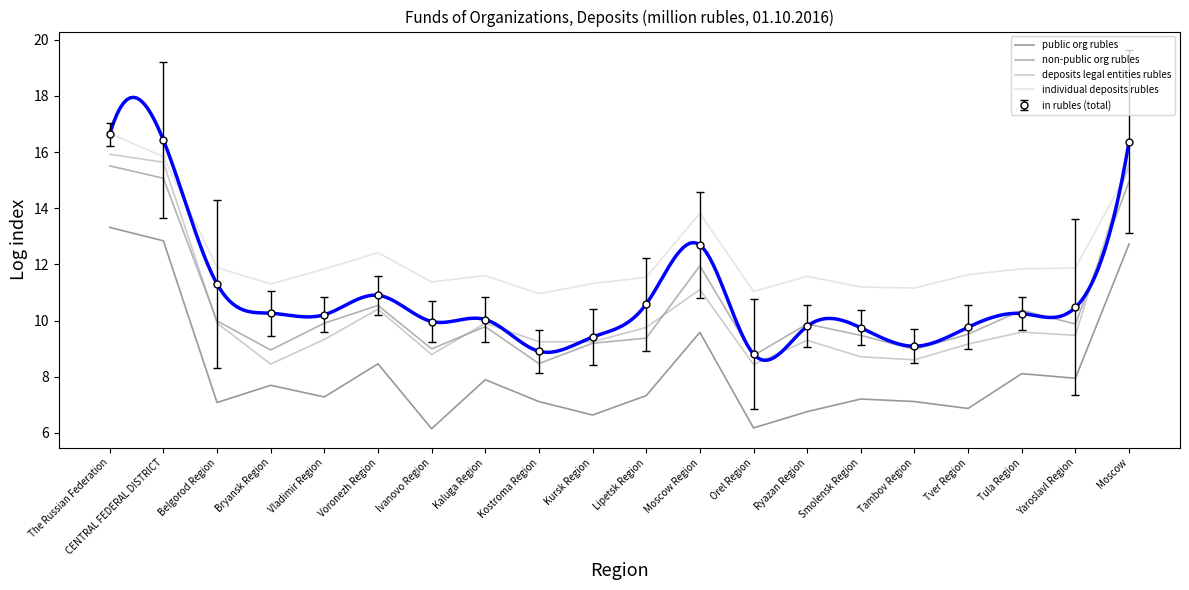

What is the label of the 18th point from the right?

Belgorod Region